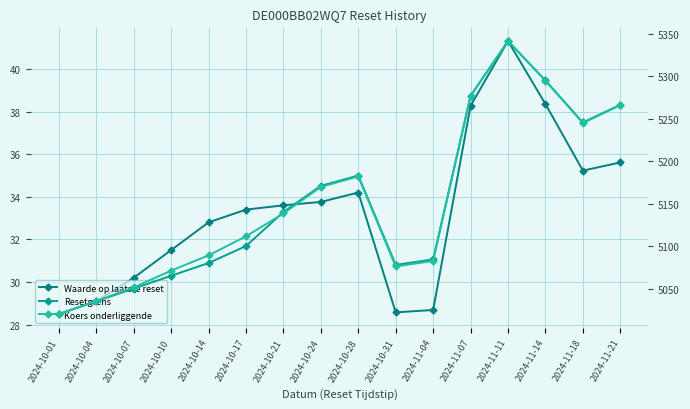

What position from the left is 2024-10-07?

3